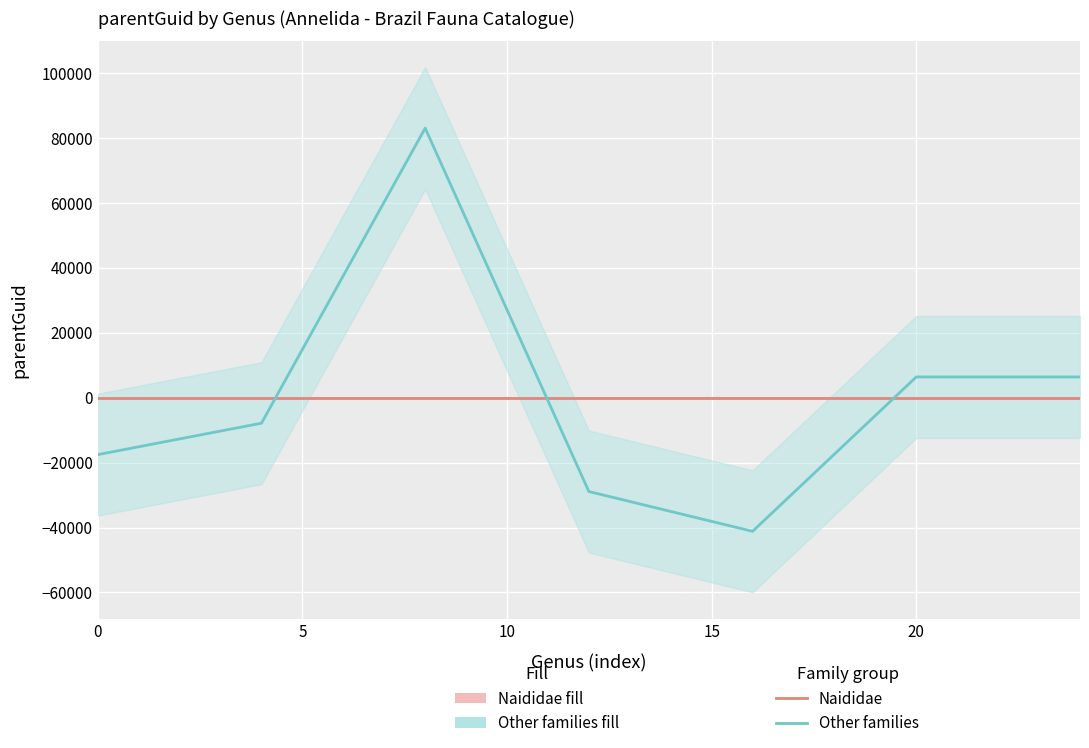

Which series changed the most between 10 and 20?

Other families